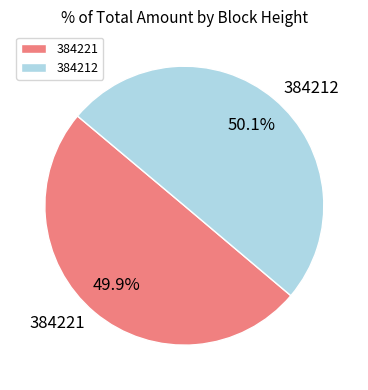

To the nearest percent, what percentage of the pie is 384221?

50%